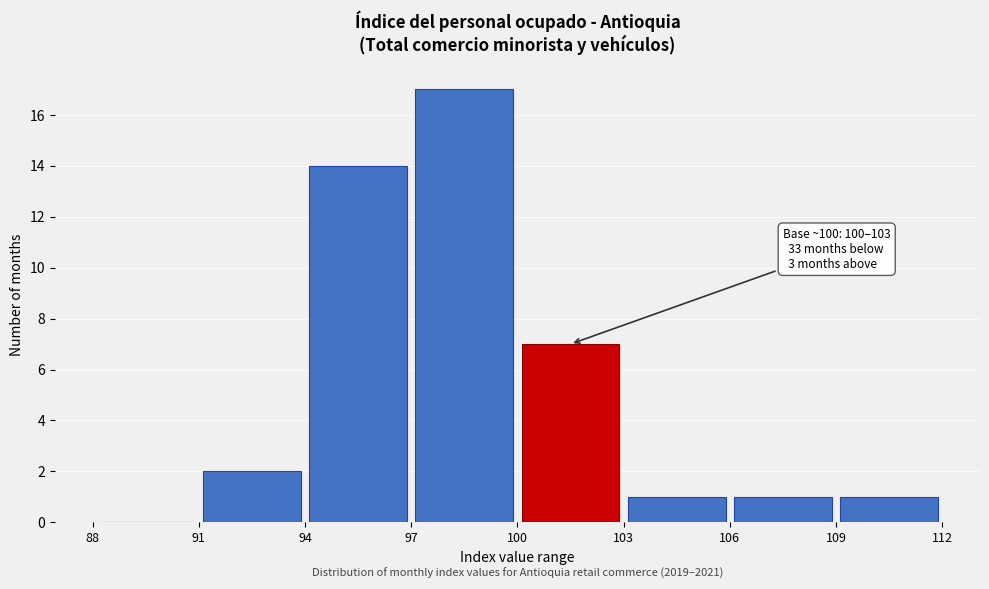

Which range on the x-axis has the tallest bar?

97 to 100